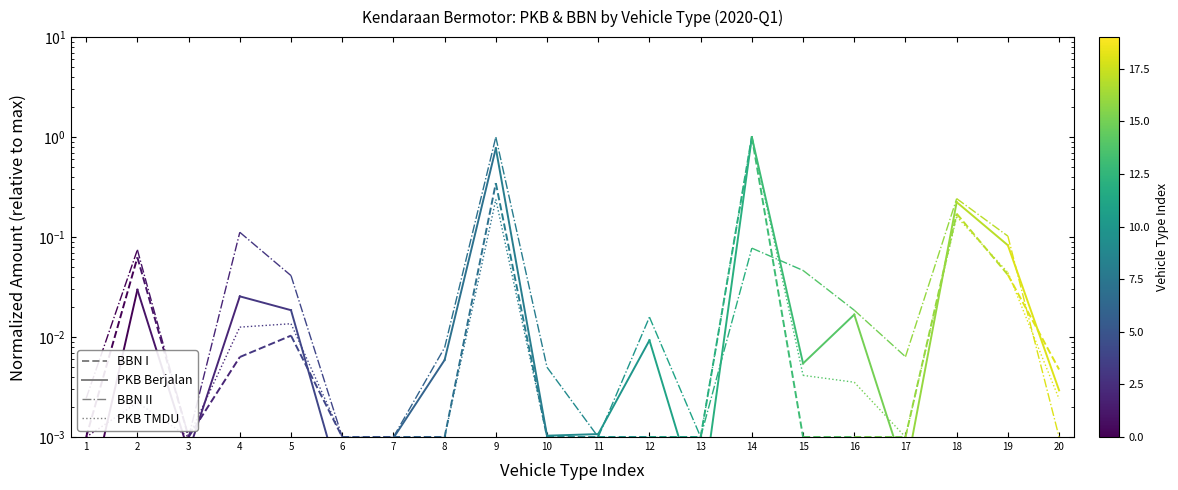

Where is BBN_I nearest to the value 0?

1